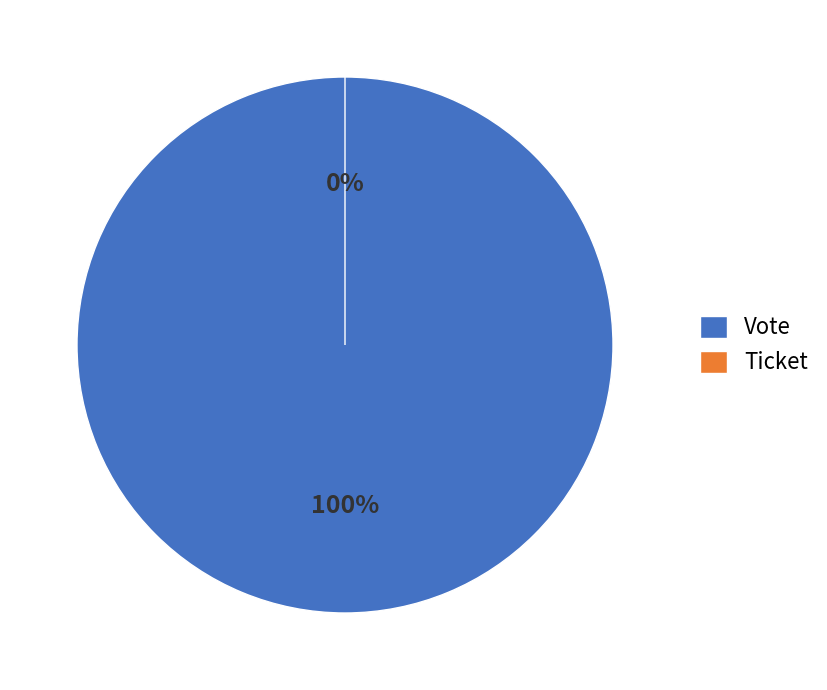

To the nearest percent, what is the difference between the largest and smallest slice percentages?

100%